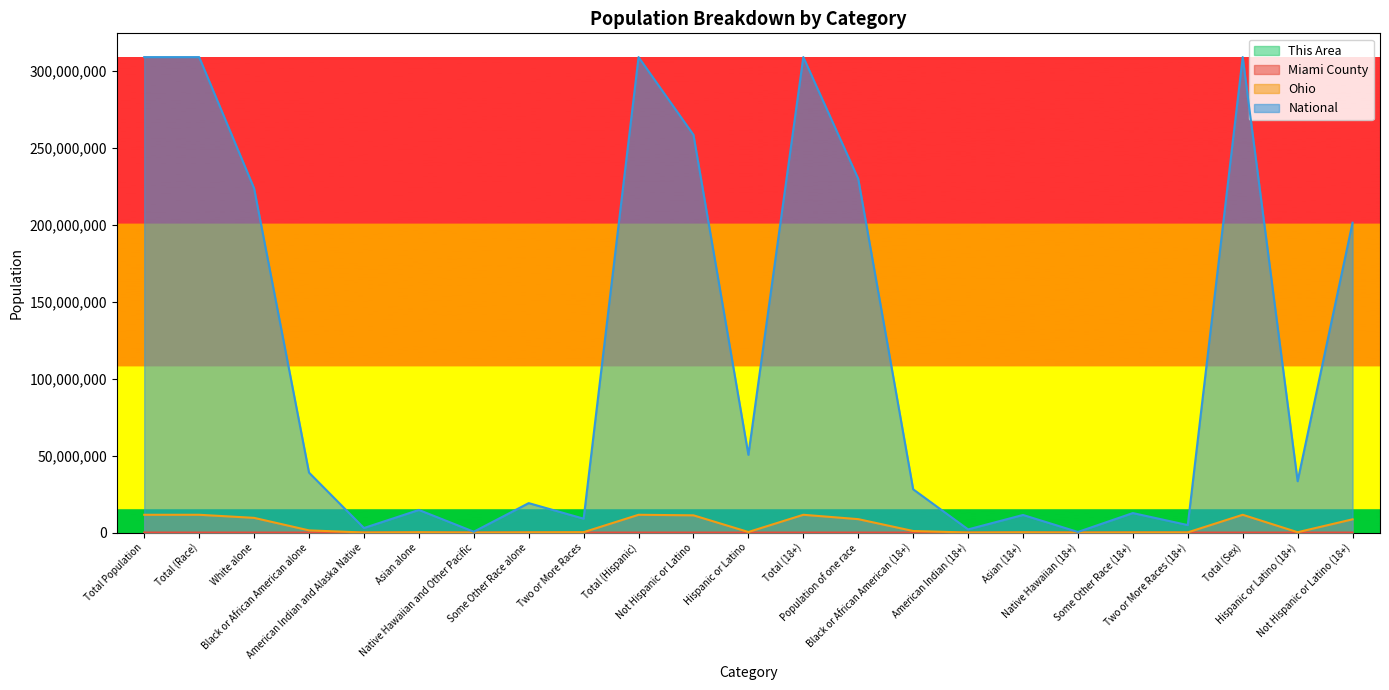

Where is This Area nearest to the value 7?

Some Other Race alone